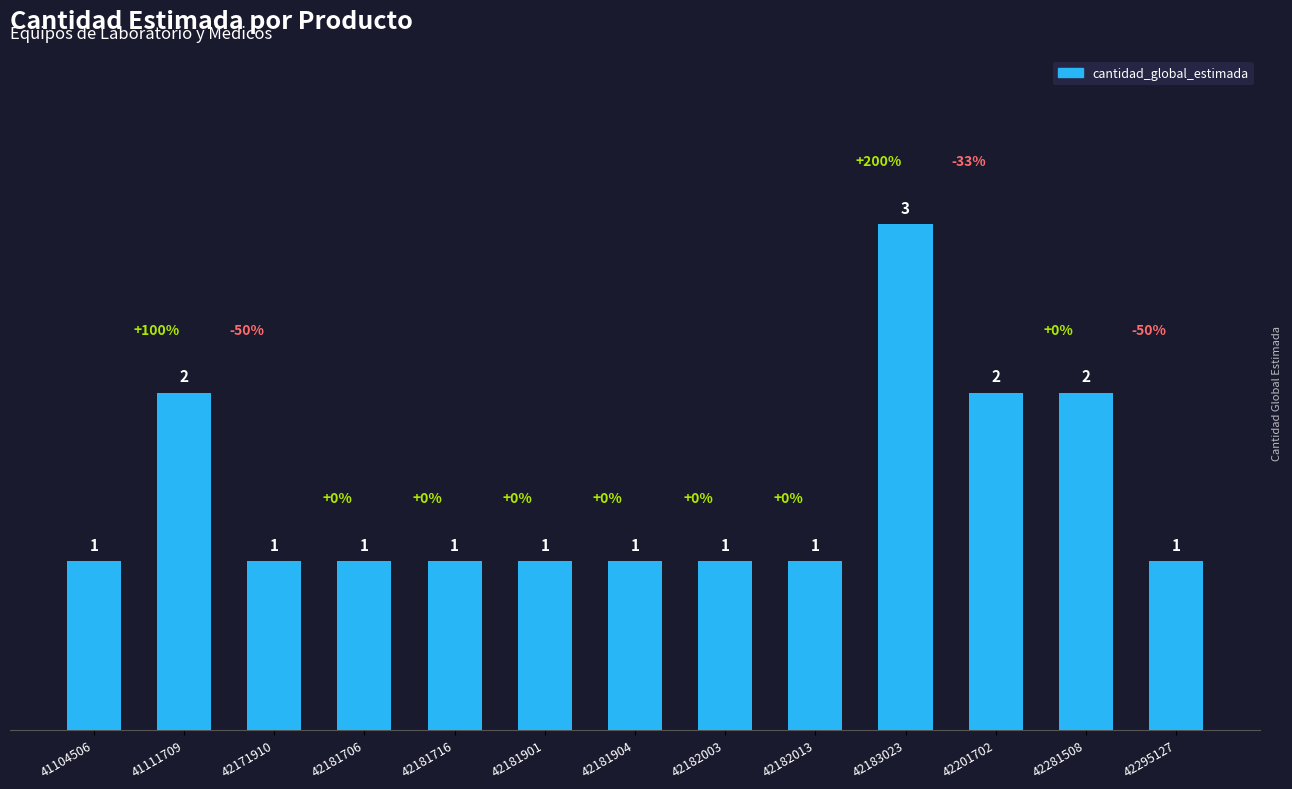

At which category does the chart reach its peak across all series?

42183023